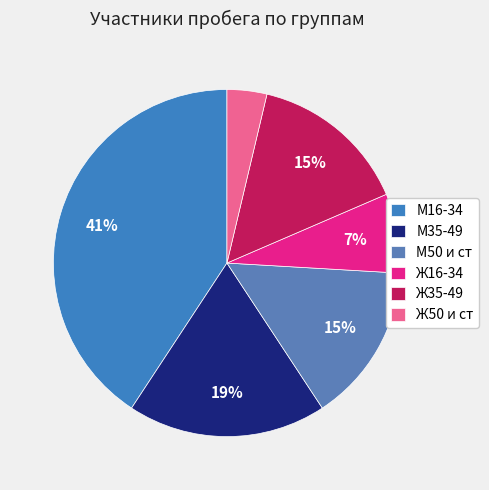

Which has a higher value, М35-49 or Ж35-49?

М35-49